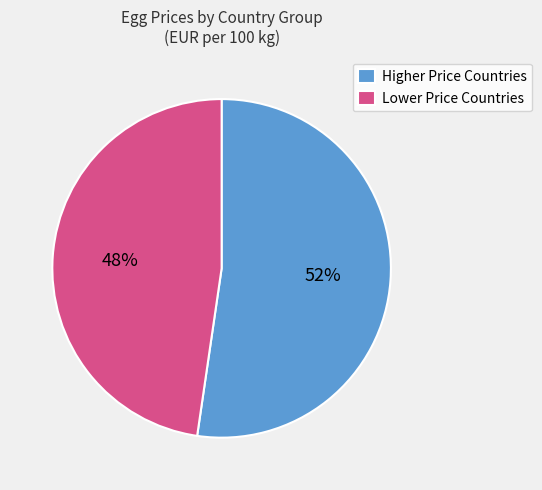

Approximately how many times larger is the value at Higher Price Countries compared to Lower Price Countries?

1.1